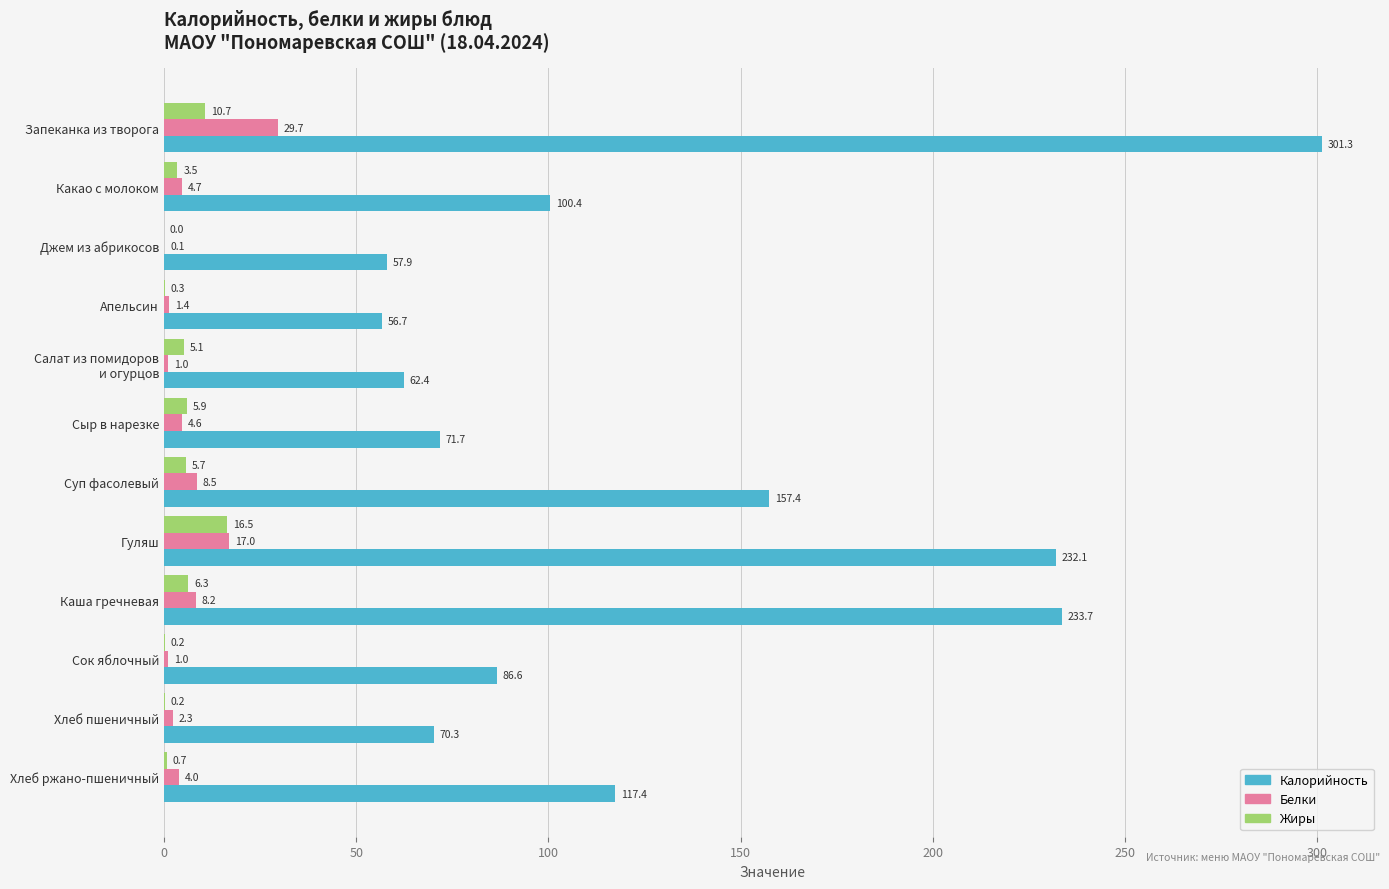

What value does the Жиры series have at Сыр в нарезке?

5.9